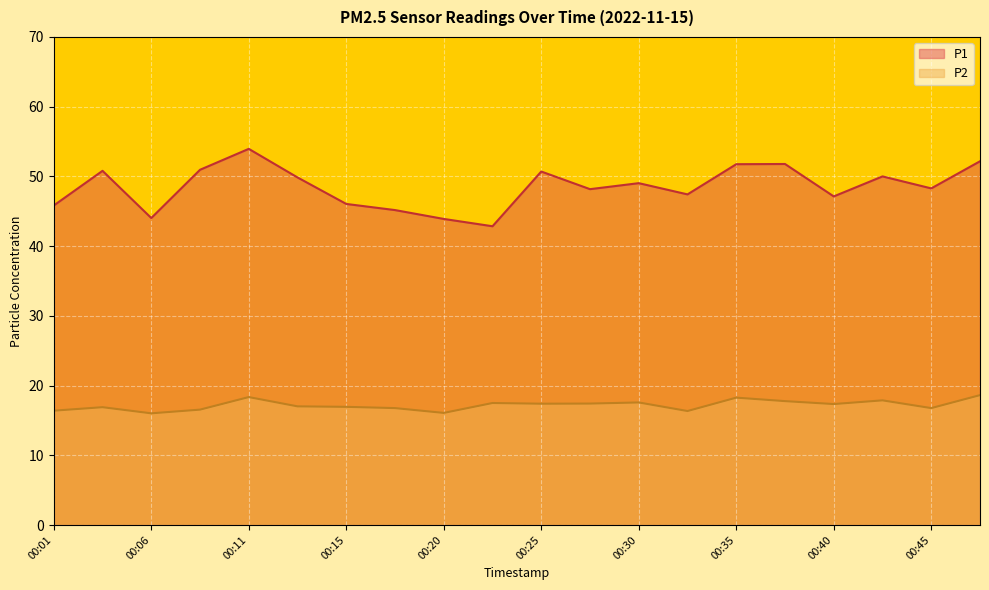

At which category does P1 reach its first local peak?

00:03